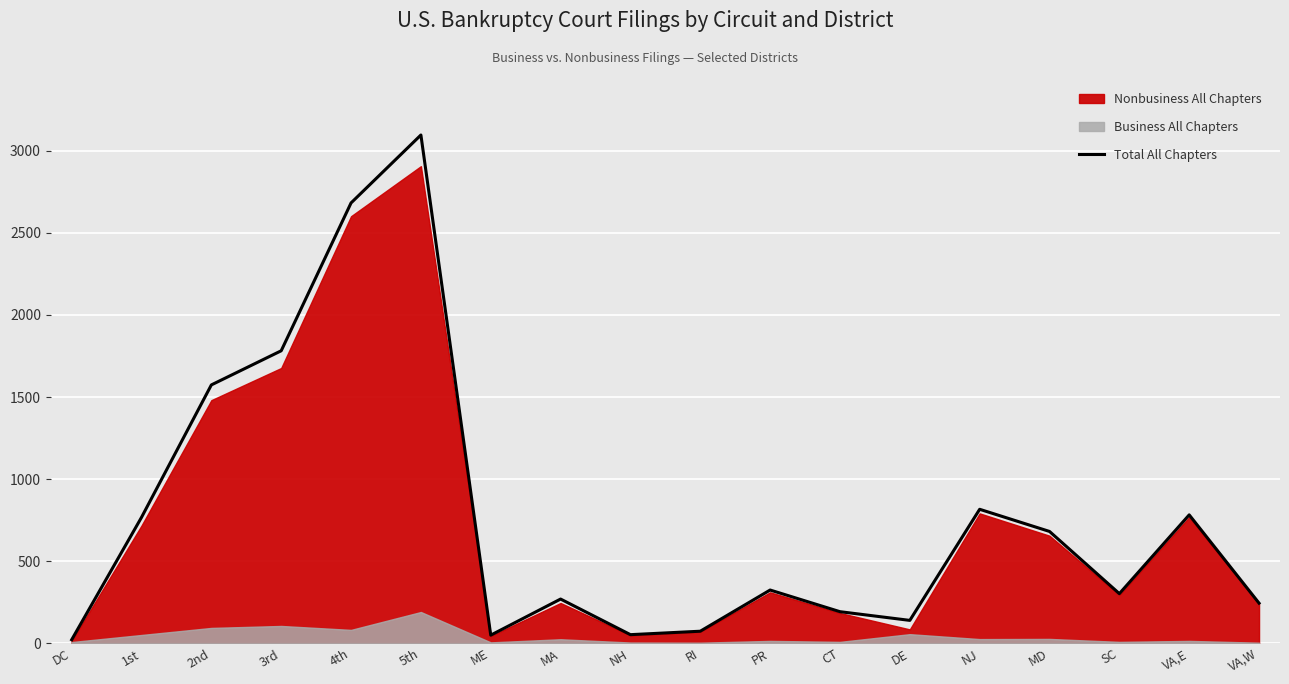

List the labels in order of value, largest first.

5th, 4th, 3rd, 2nd, NJ, VA,E, 1st, MD, PR, SC, MA, VA,W, CT, DE, RI, NH, ME, DC